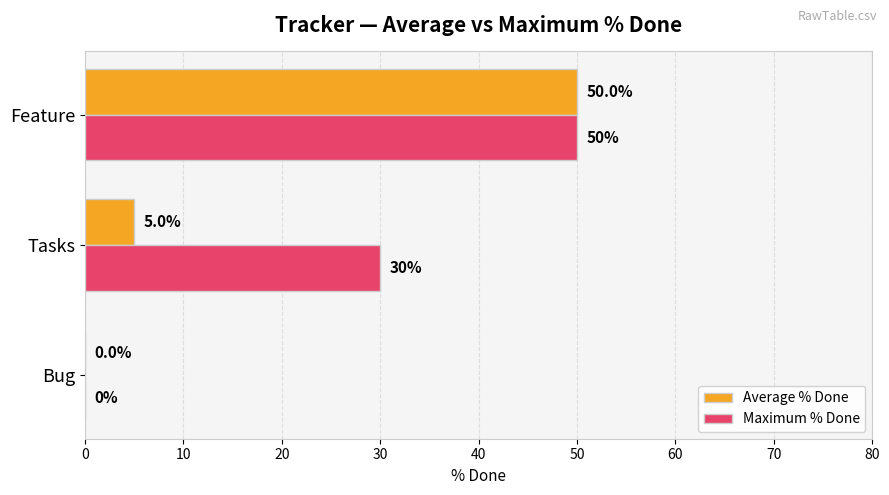

What is the sum of all Maximum % Done values?

80